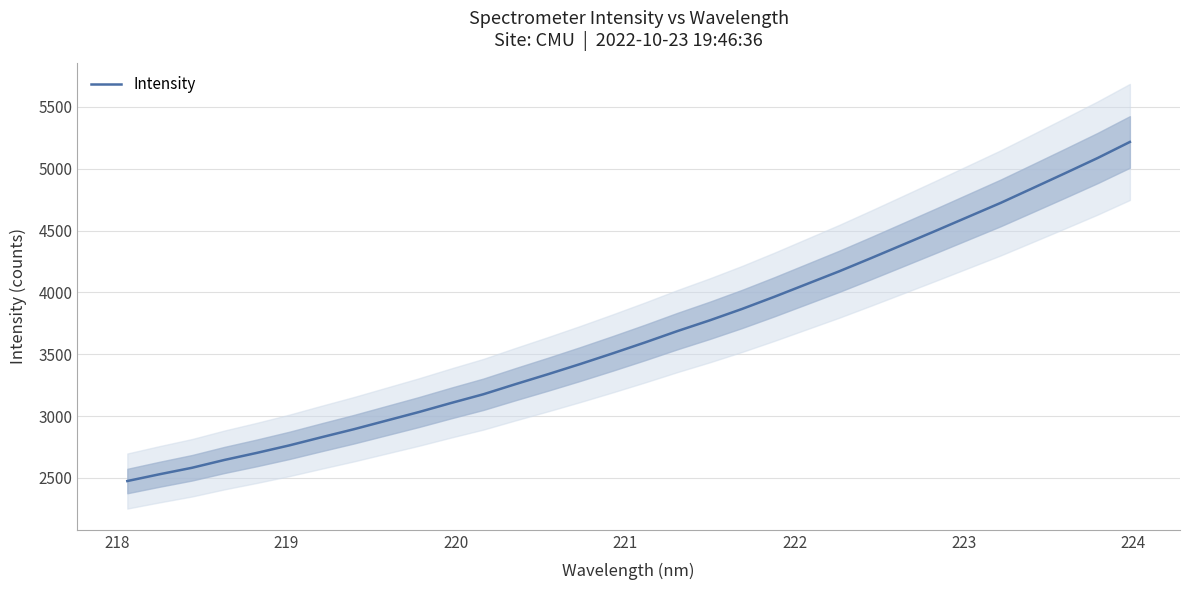

What is the lowest value of the Intensity series?

2474.7